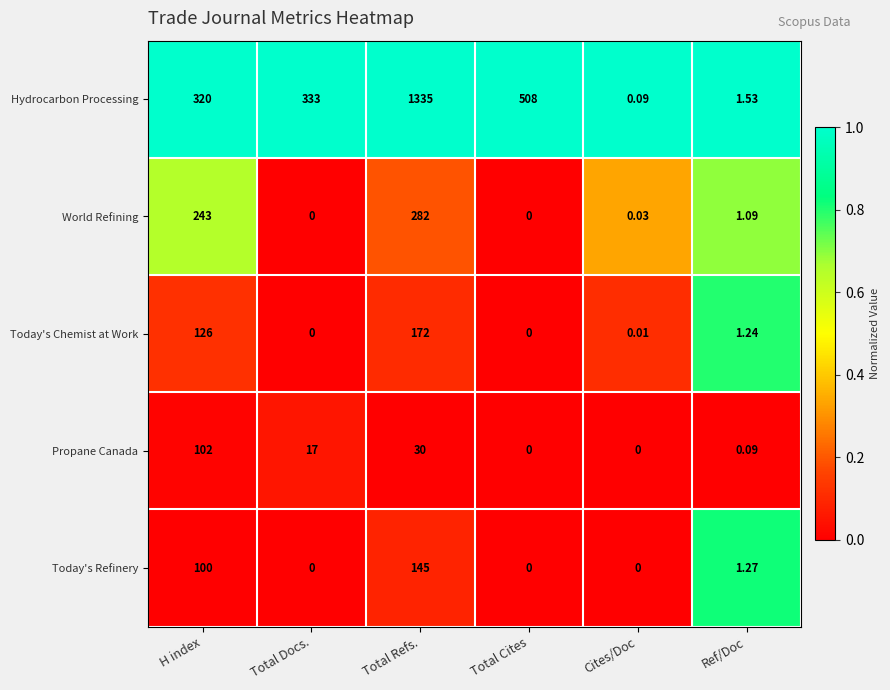

Which series has the widest spread of values?

Hydrocarbon Processing